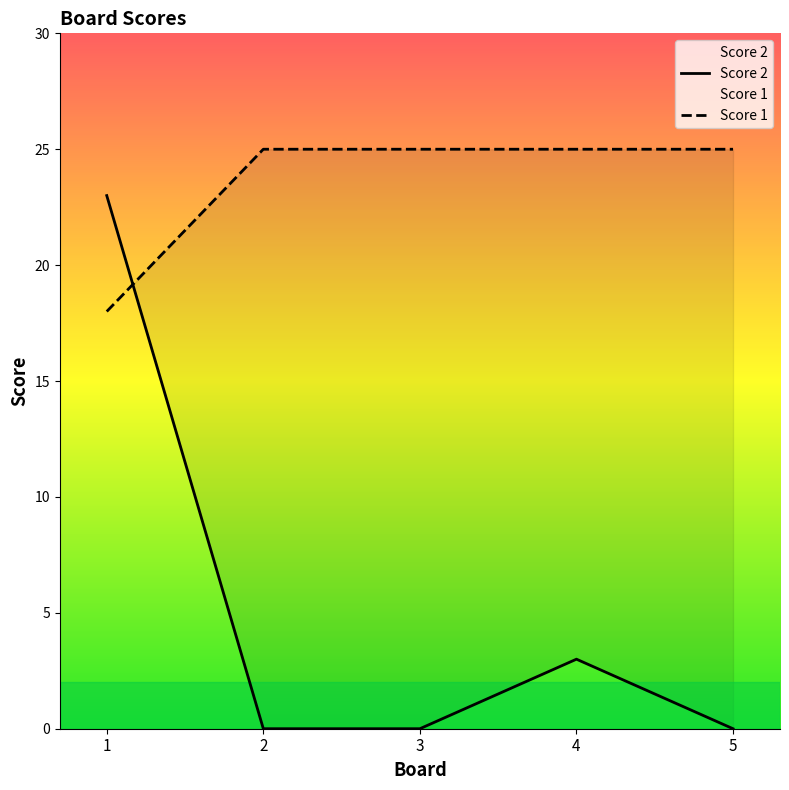

Does the chart display data point markers on the line(s)?

No